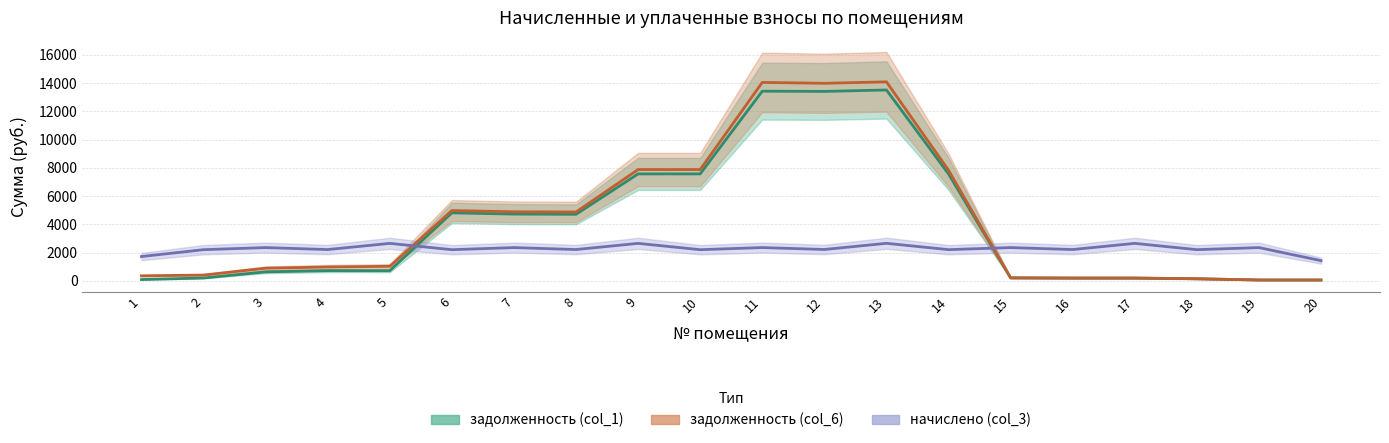

Which series ends up on top after the final intersection of начислено (col_3) and задолженность (col_6)?

начислено (col_3)